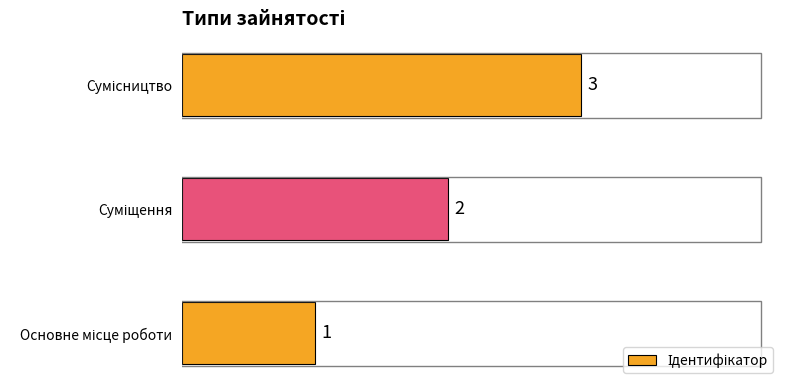

How many values are between 1 and 3?

3